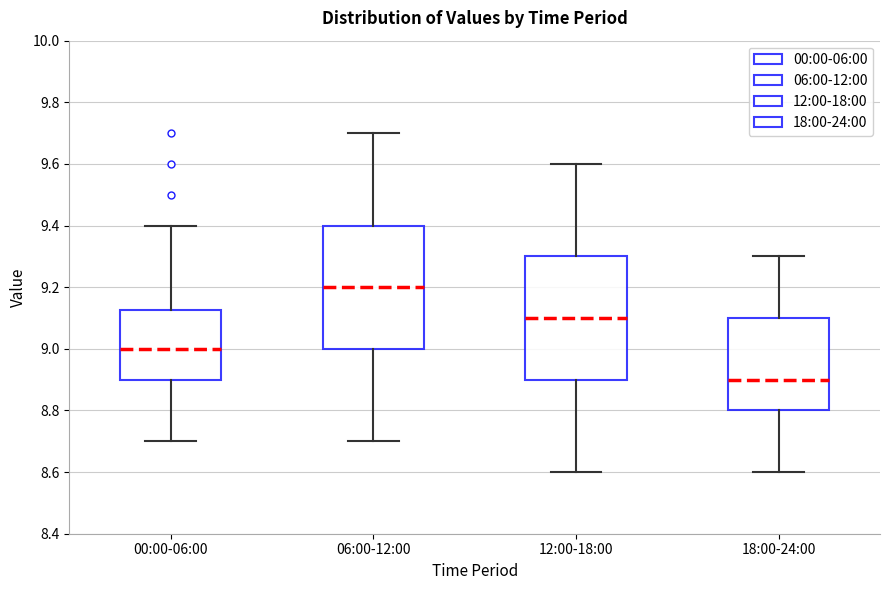

Reading left to right, read every box against the y-axis: the position of its median line, the range the box covers, and the ends of its whiskers. The values are not printed on the chart, so give them approximately, as read against the axis.

00:00-06:00: median 9.00, box 8.90 to 9.12, whiskers 8.70 to 9.40
06:00-12:00: median 9.20, box 9.00 to 9.40, whiskers 8.70 to 9.70
12:00-18:00: median 9.10, box 8.90 to 9.30, whiskers 8.60 to 9.60
18:00-24:00: median 8.90, box 8.80 to 9.10, whiskers 8.60 to 9.30